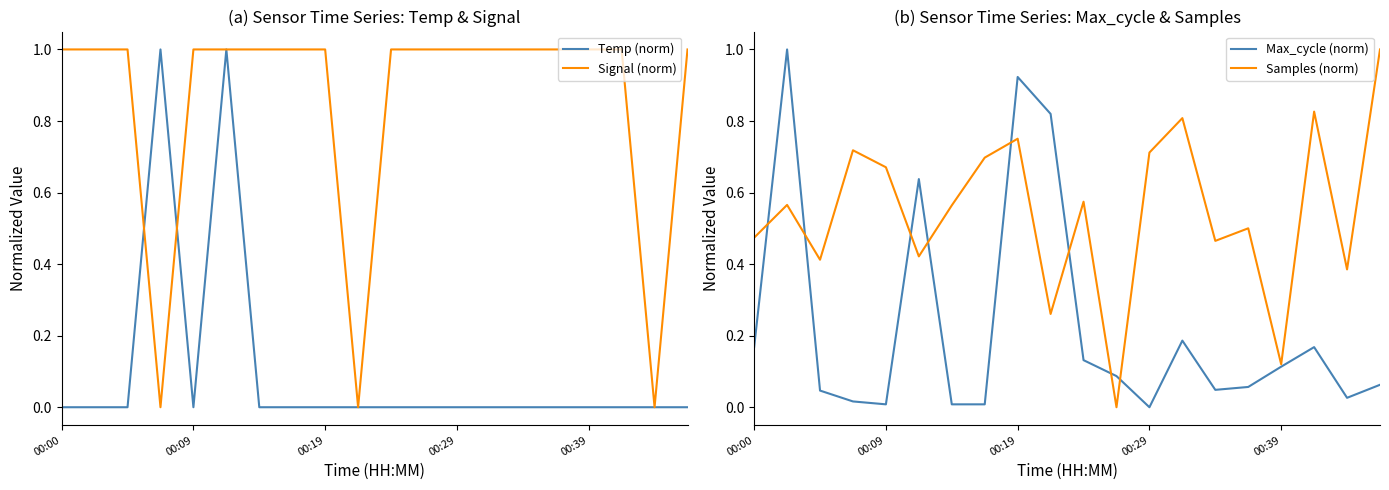

How many interior local valleys does the Signal (norm) series have?

3